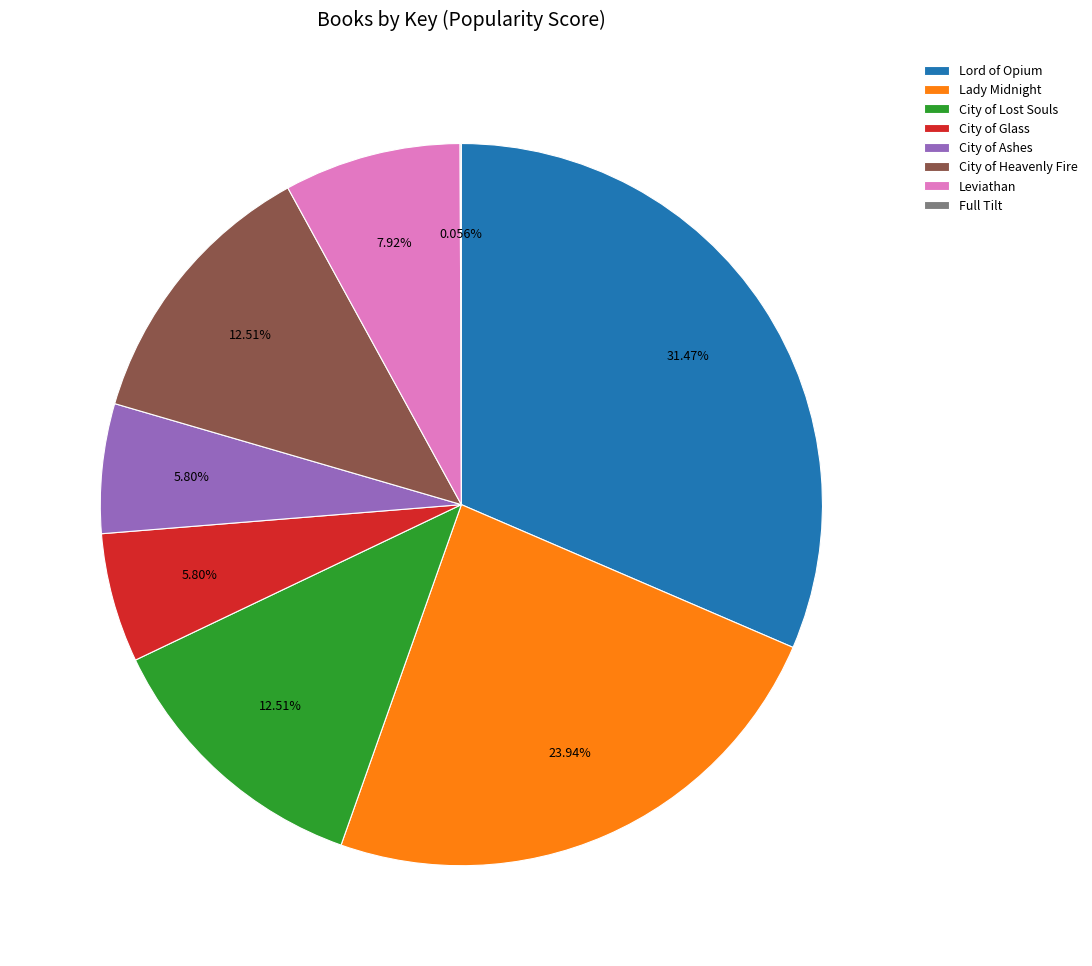

Is it true that City of Ashes is 15% of the pie?

False